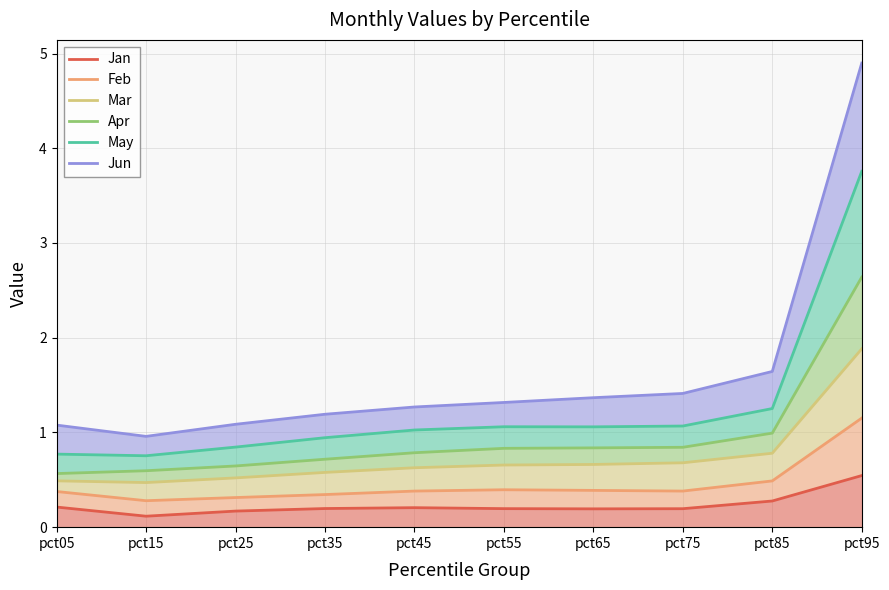

What is the smallest value displayed?

0.1